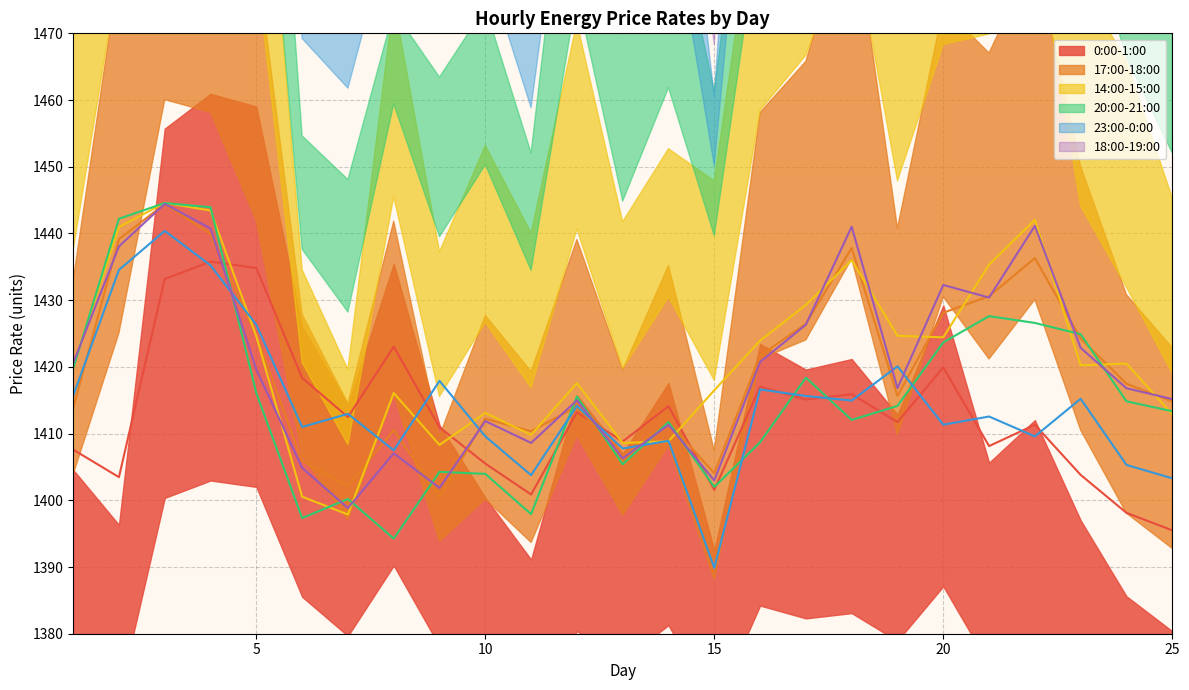

What is the value of the 0:00-1:00 point at the 2nd from the left?

1403.5